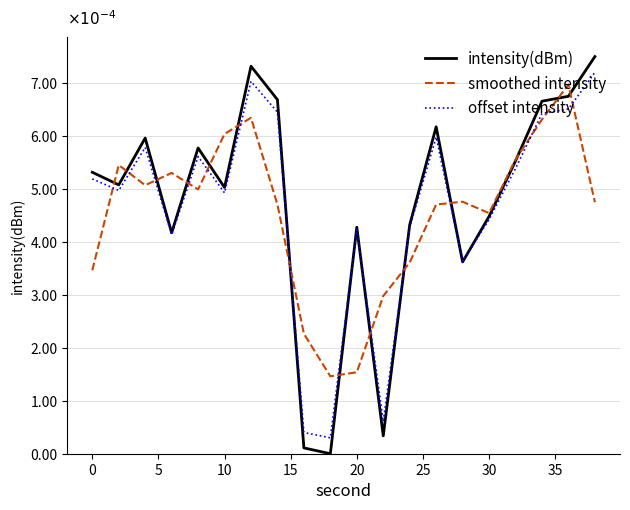

Does the chart display data point markers on the line(s)?

No